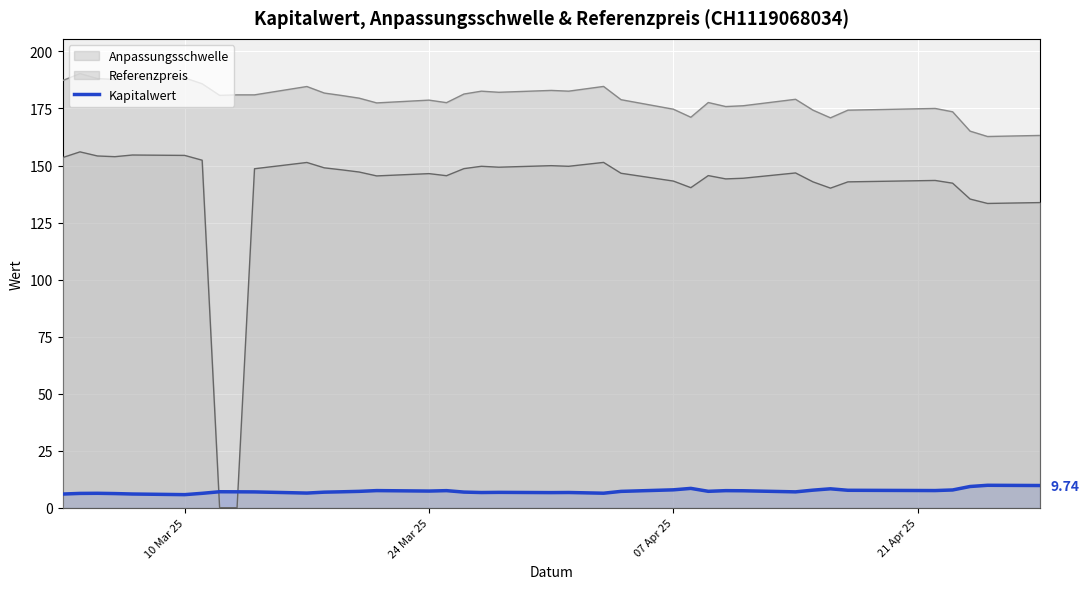

List the series in order of their peak value, lowest first.

Kapitalwert, Referenzpreis, Anpassungsschwelle